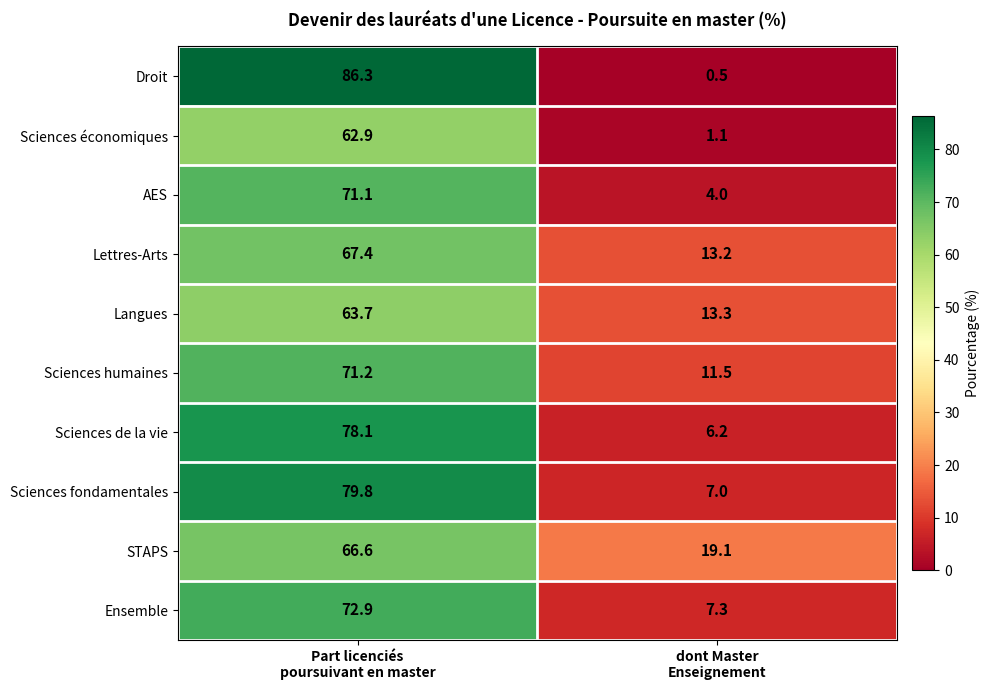

What is the difference between the maximum and minimum values in the Sciences de la vie series?

71.9